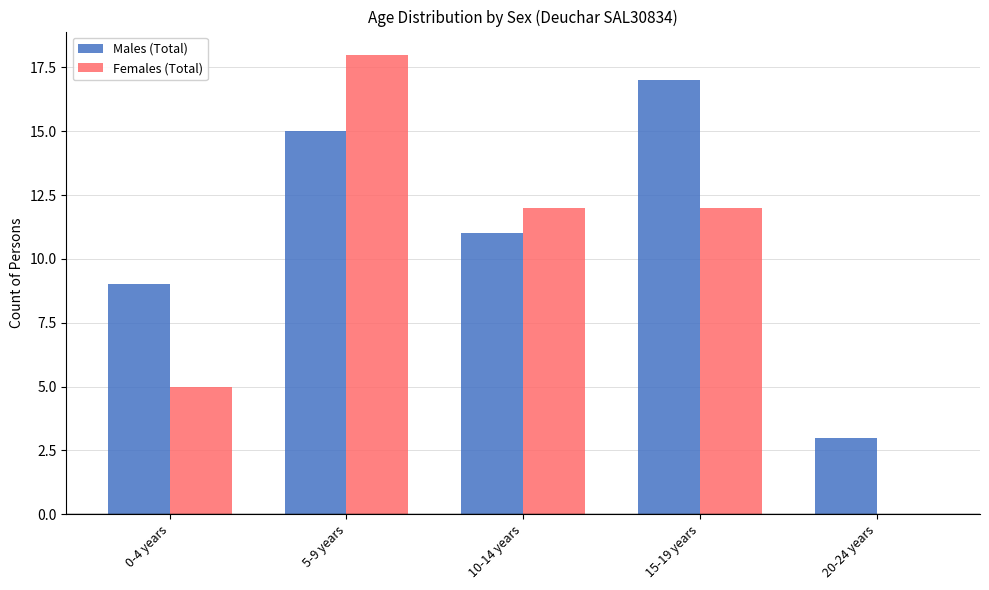

At which category is the sum across all series the highest?

5-9 years